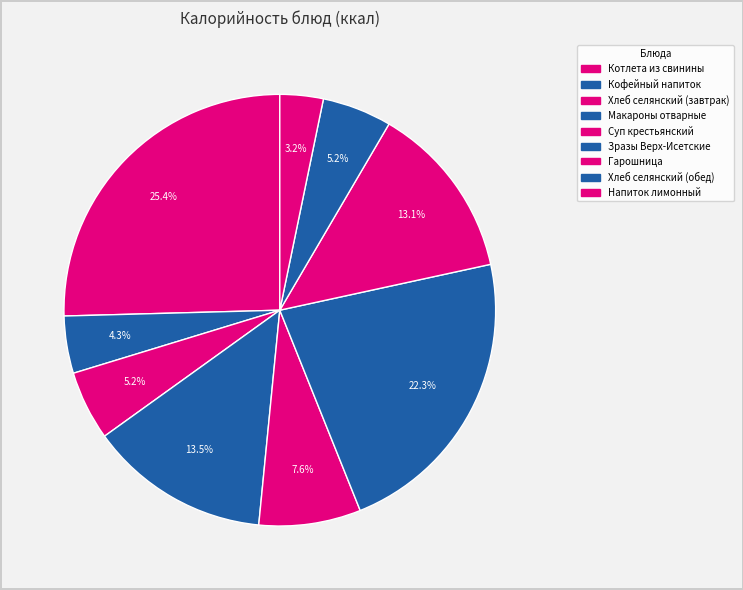

Count the number of slices in the pie.

9